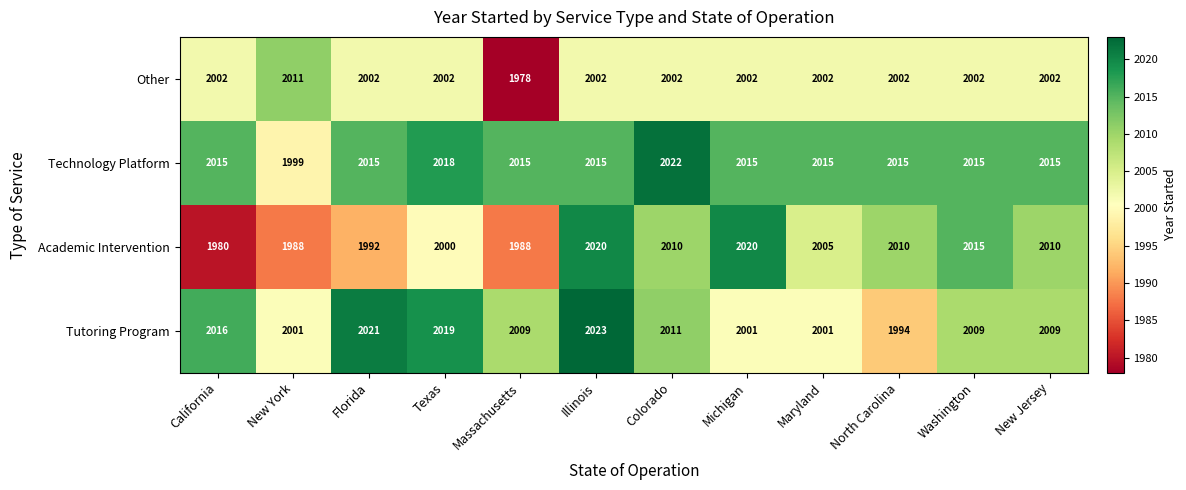

Rank the series by their maximum value, from highest to lowest.

Tutoring Program, Technology Platform, Academic Intervention, Other